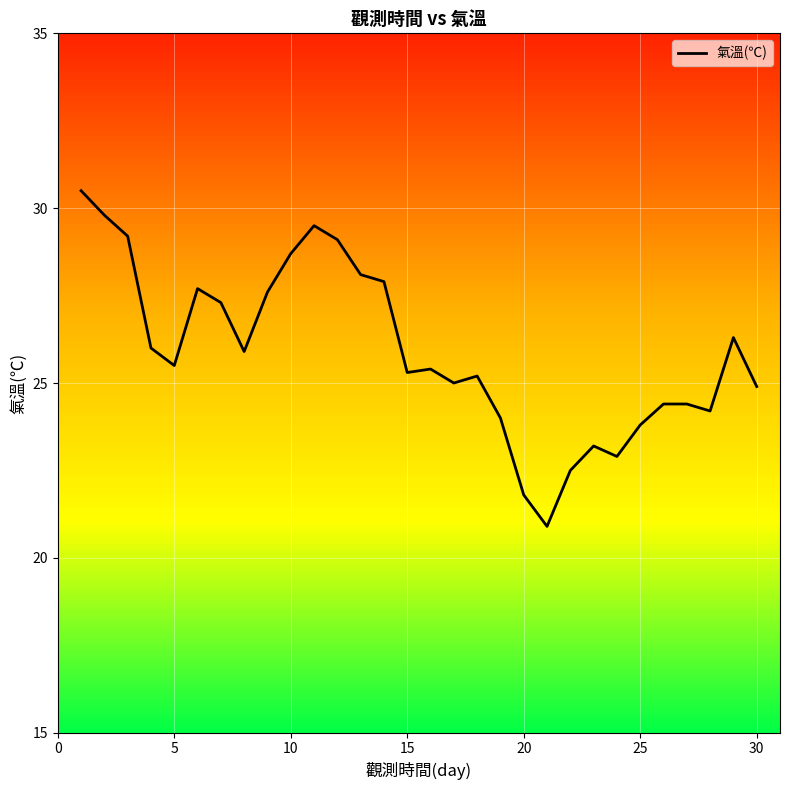

Reading left to right, what are all the values shown in this chart?

30.5	29.8	29.2	26.0	25.5	27.7	27.3	25.9	27.6	28.7	29.5	29.1	28.1	27.9	25.3	25.4	25.0	25.2	24.0	21.8	20.9	22.5	23.2	22.9	23.8	24.4	24.4	24.2	26.3	24.9